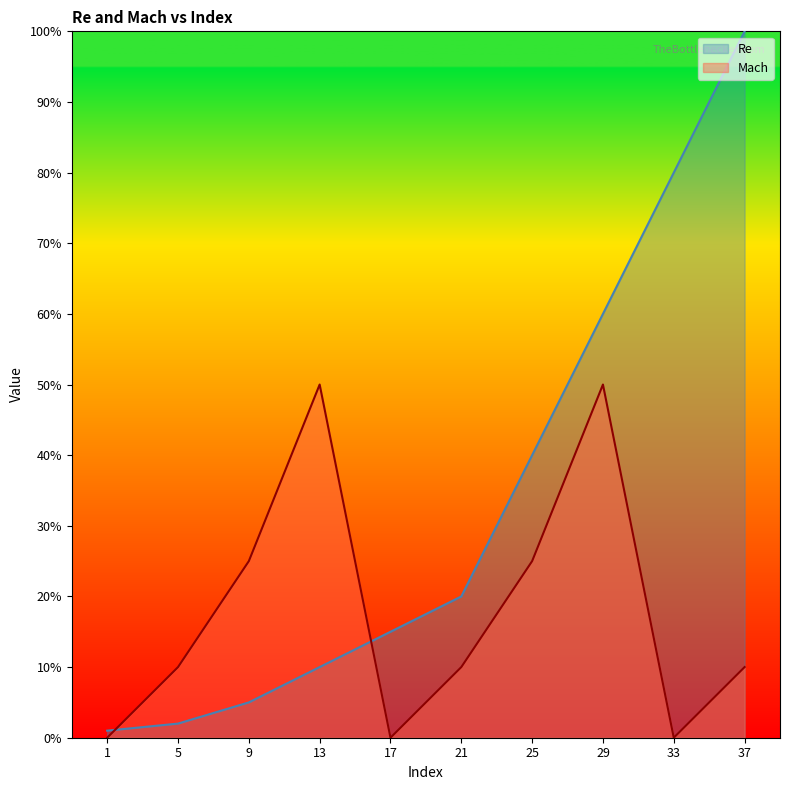

What is the average value of the Mach series?

0.2